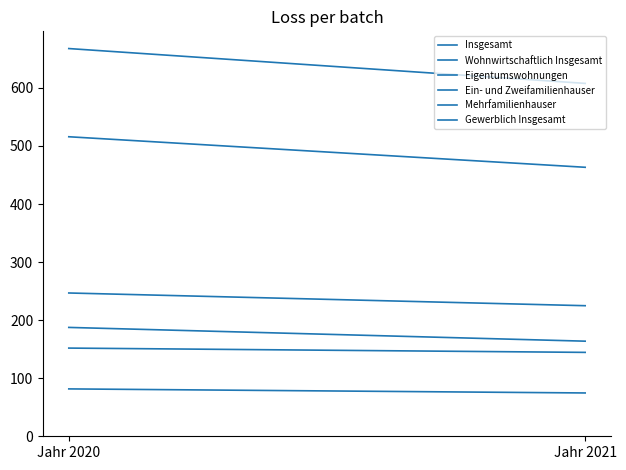

Which series has the largest range (max minus min)?

Insgesamt